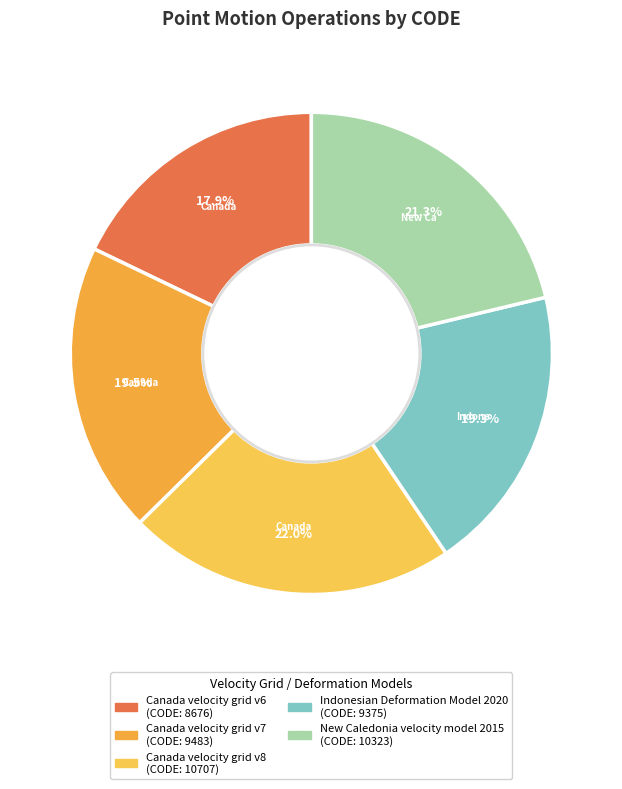

The Indonesian Deformation Model 2020 slice represents 19% of the pie. True or false?

True